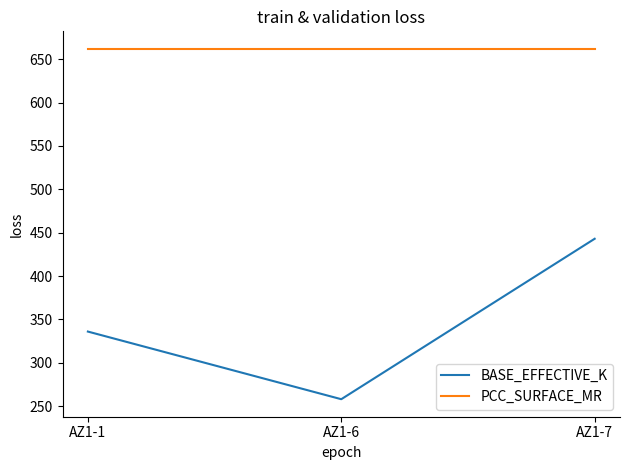

List the series in order of their overall mean, lowest first.

BASE_EFFECTIVE_K, PCC_SURFACE_MR